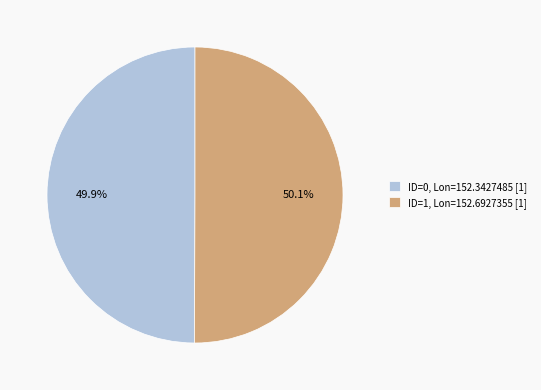

Is there a majority slice in this chart?

Yes